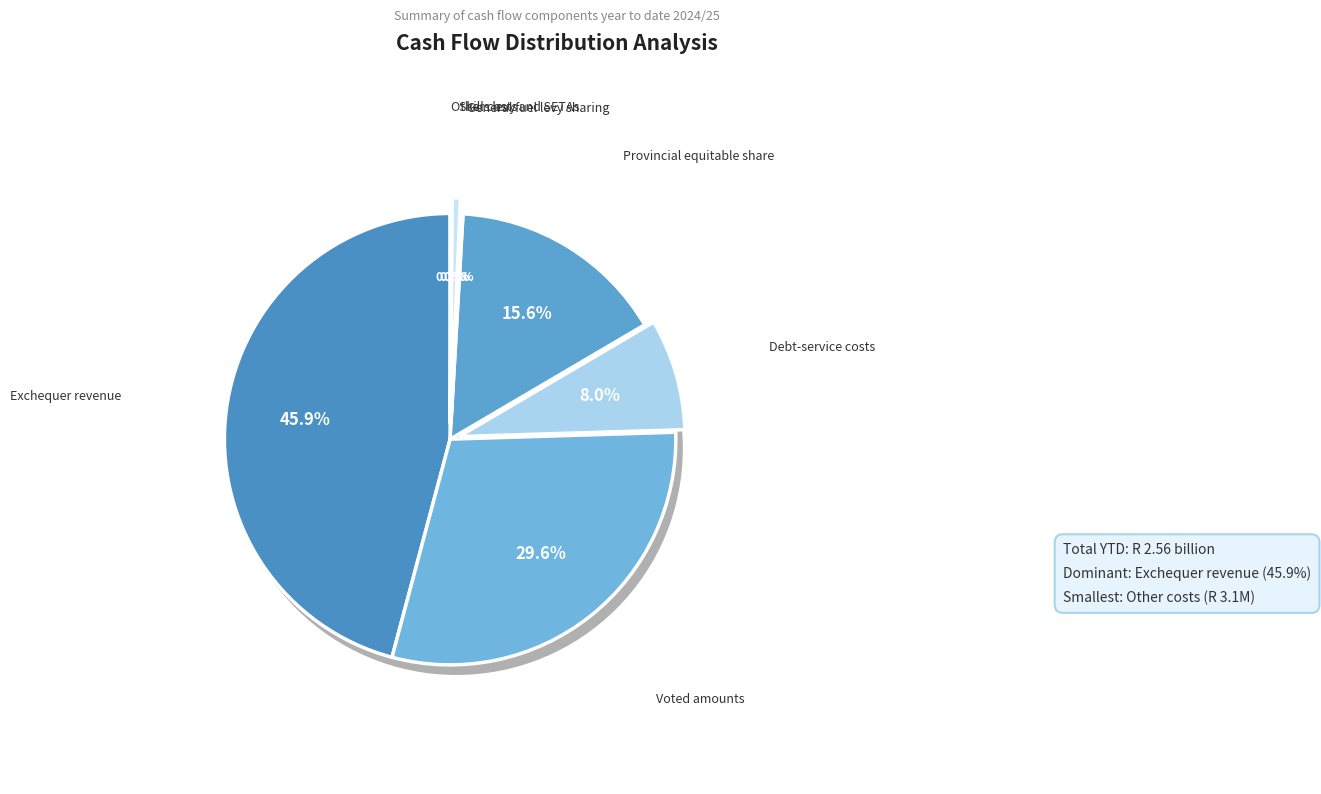

Which has a higher value, Debt-service costs or Skills levy and SETAs?

Debt-service costs